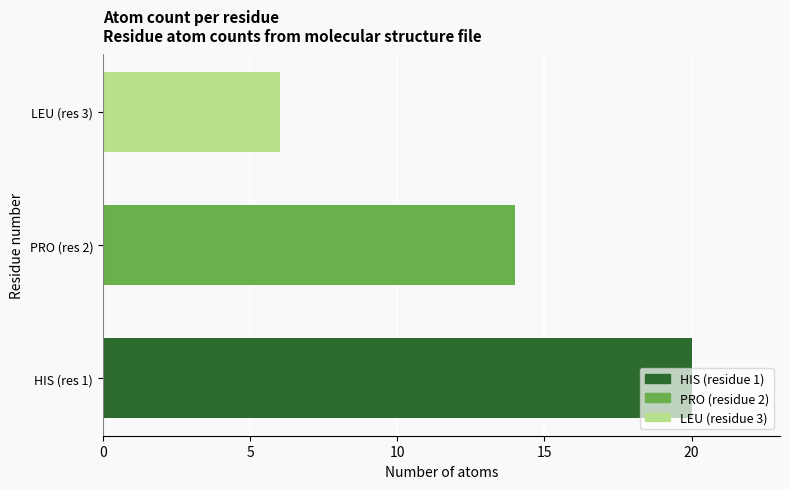

What is the sum of all values?

40